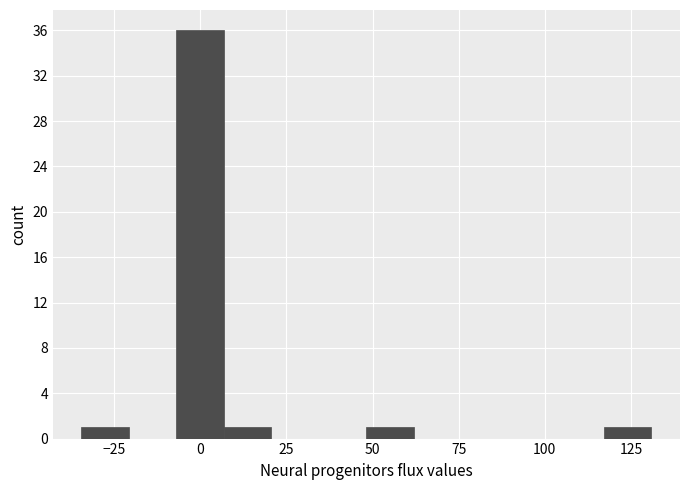

Around what value on the x-axis is the tallest bar? Give the approximate position of its centre, as read against the axis.

0